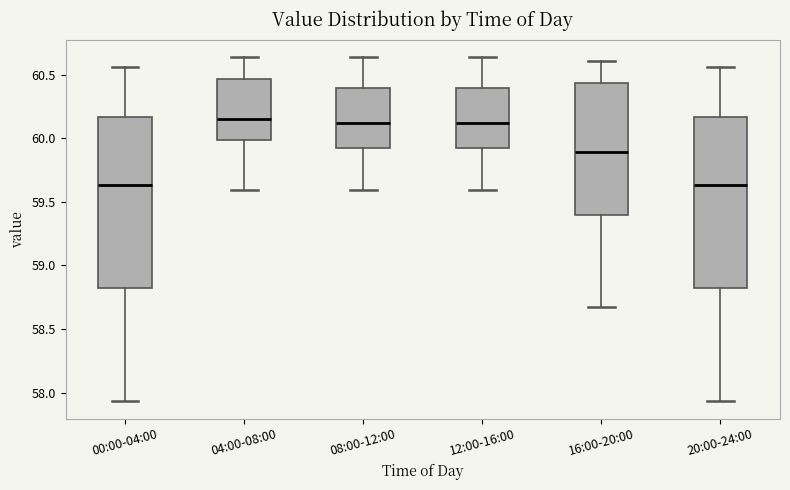

Where is the upper edge of the box for 12:00-16:00 on the y-axis? The values are not printed on the chart, so give them approximately, as read against the axis.

60.40